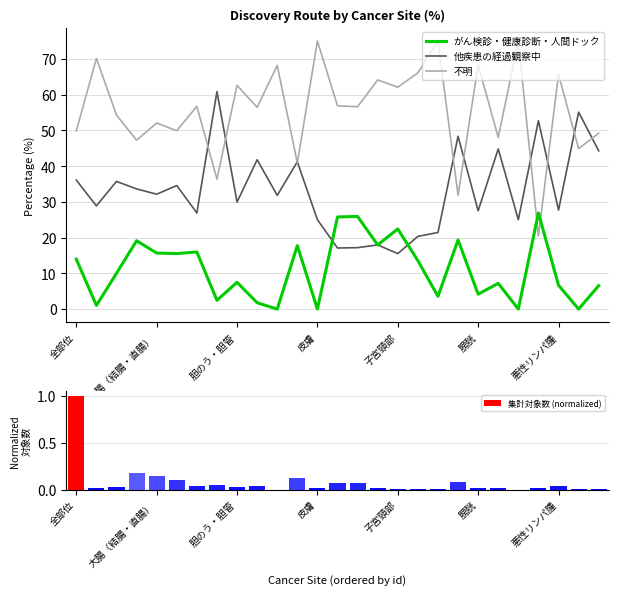

What is the difference between the maximum and minimum values in the 集計対象数 (normalized) series?

1.0